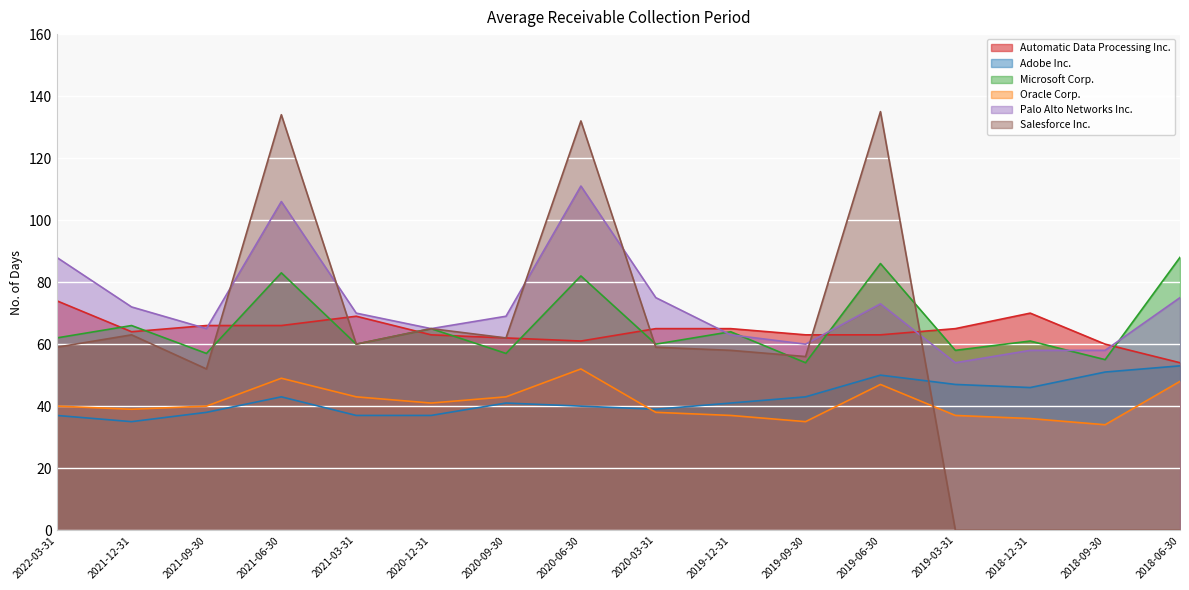

True or false: Microsoft Corp. has a value of 65 at 2020-12-31.

True